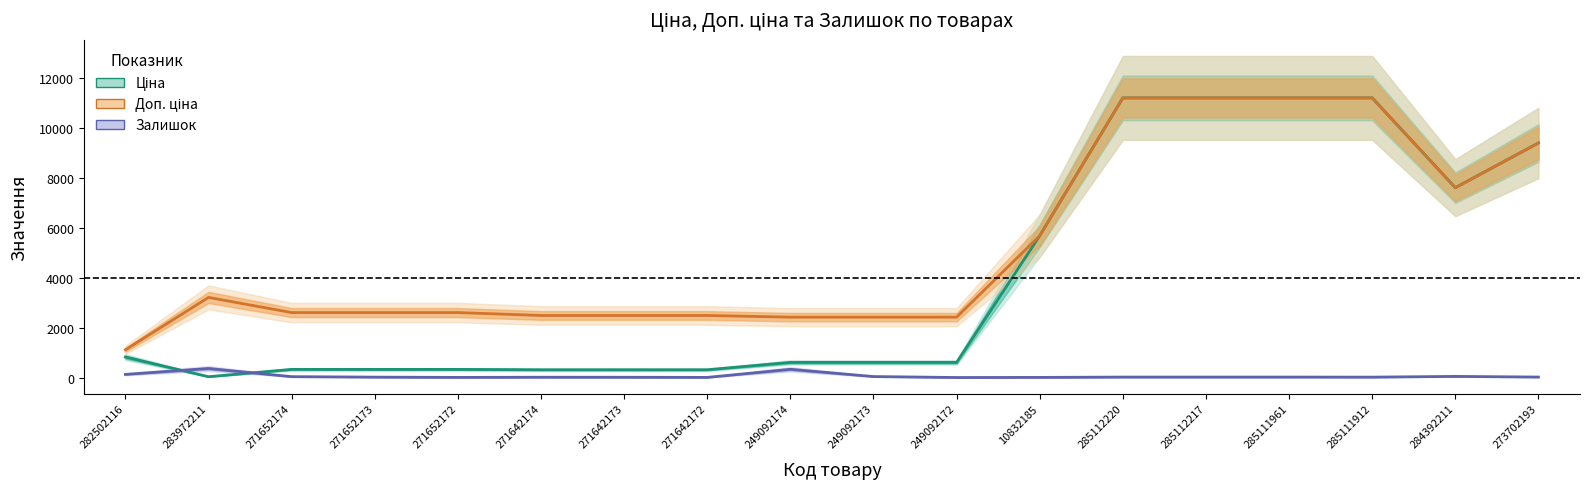

What is the value of the Доп. ціна point at the 3rd from the left?

2598.3